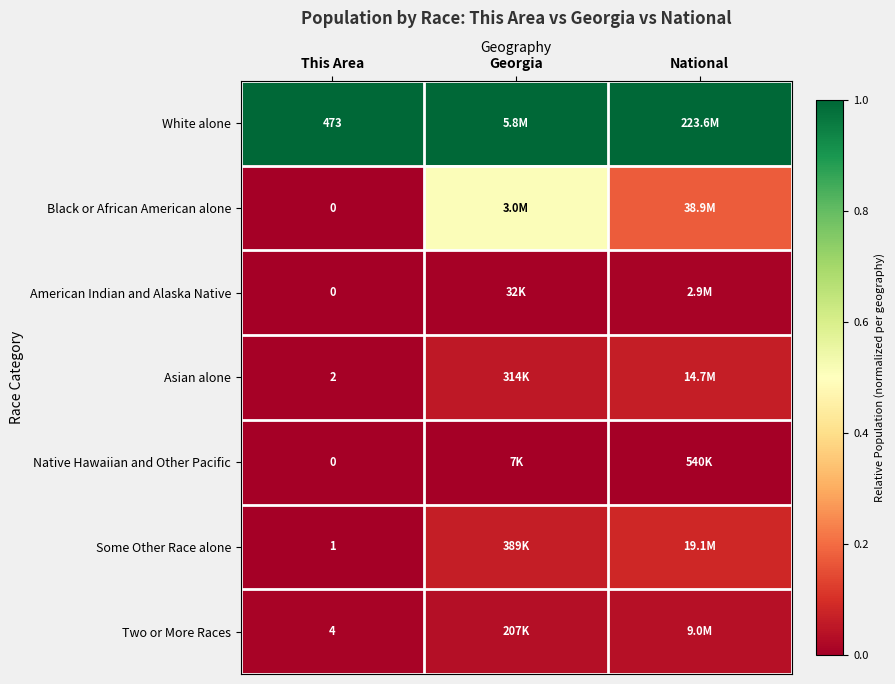

At how many categories does at least one series exceed 0?

3